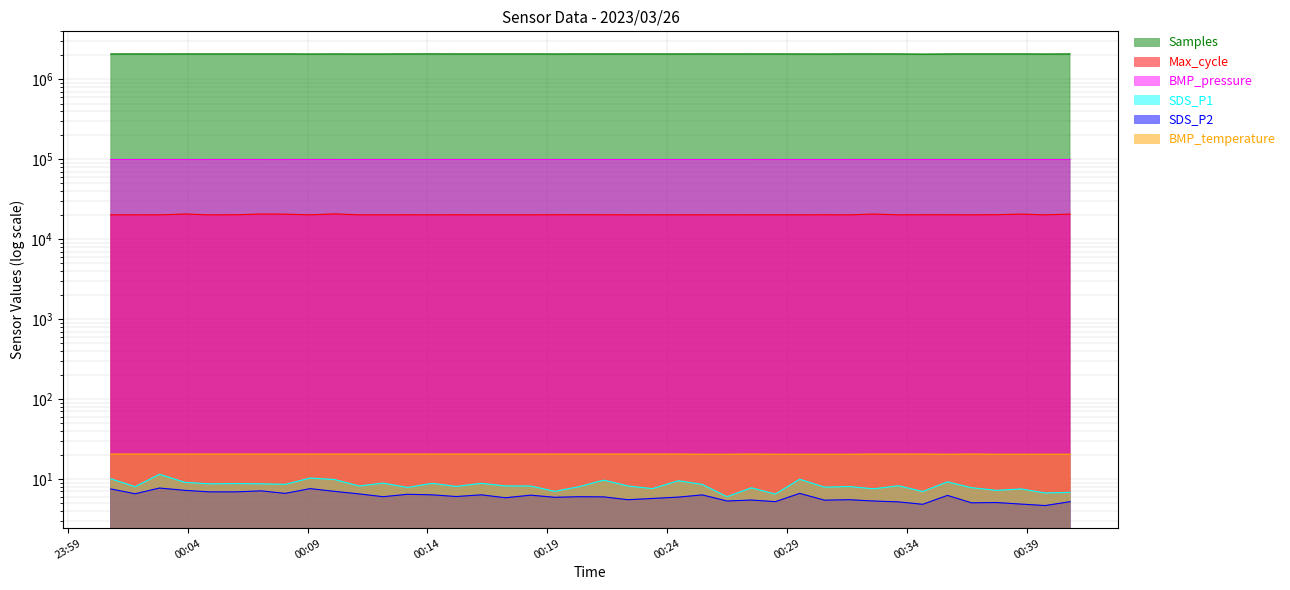

Which series has the largest range (max minus min)?

Samples